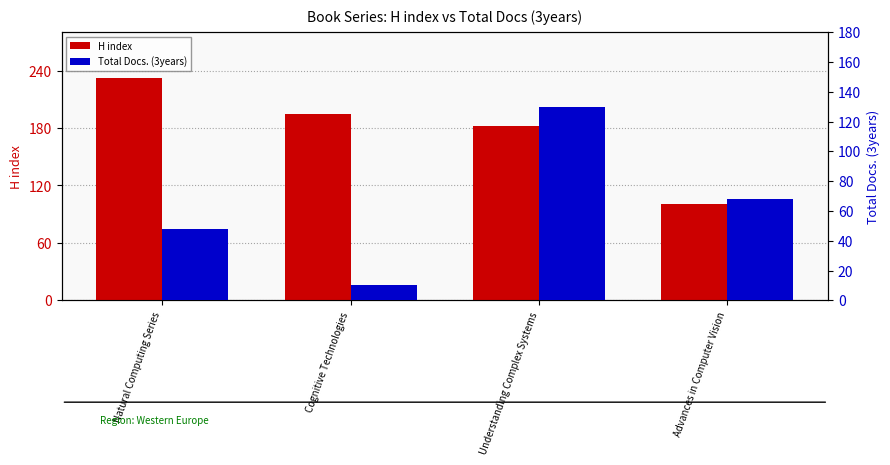

What are all the series names shown in the legend?

H index, Total Docs. (3years)